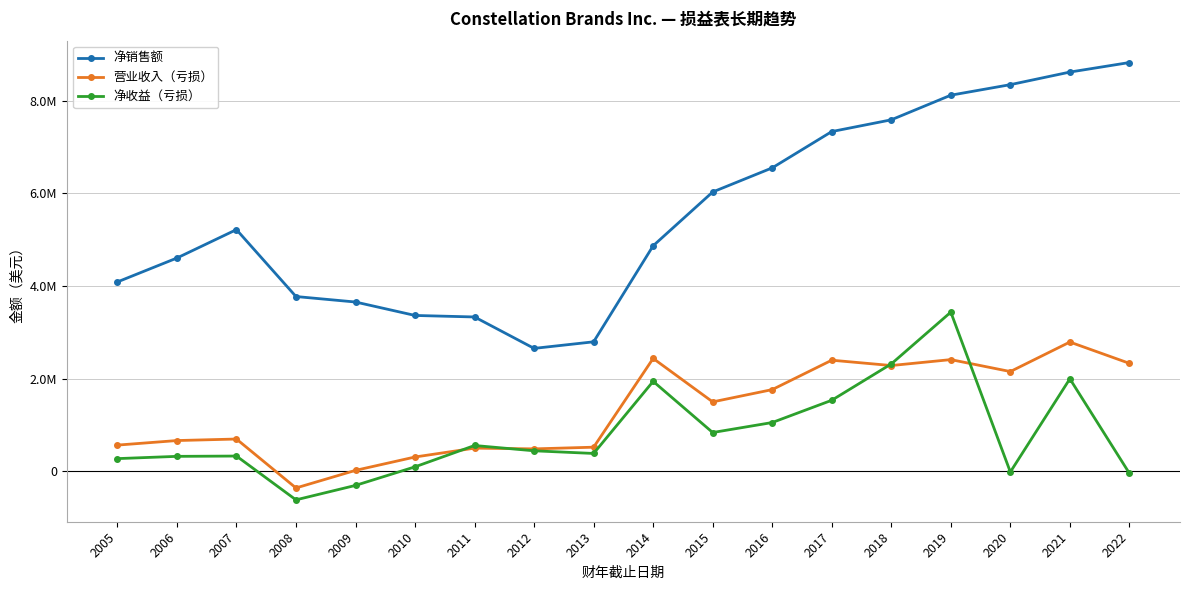

Count the number of categories in the chart.

18